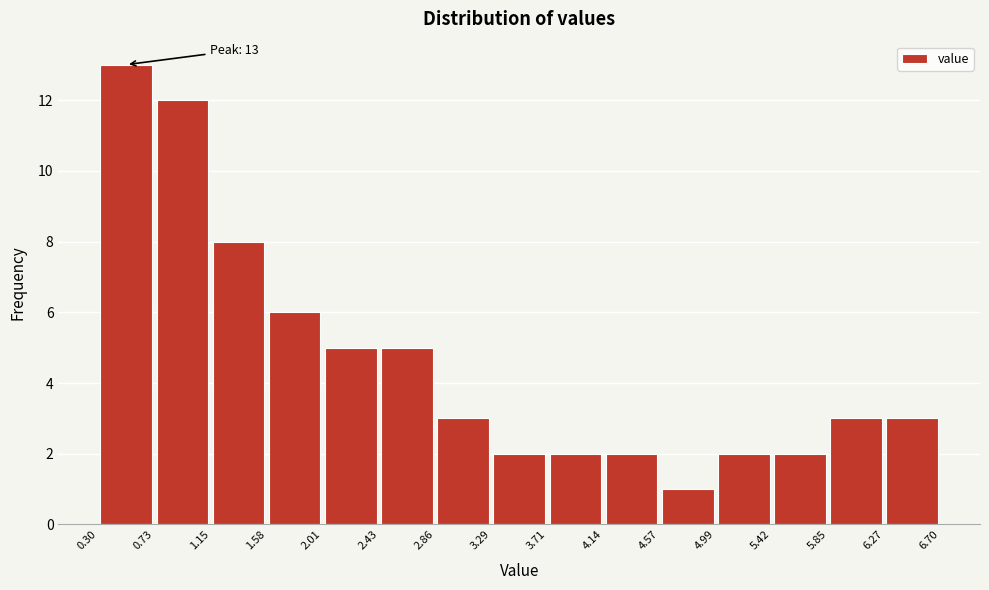

Which range on the x-axis has the tallest bar?

0.30 to 0.73